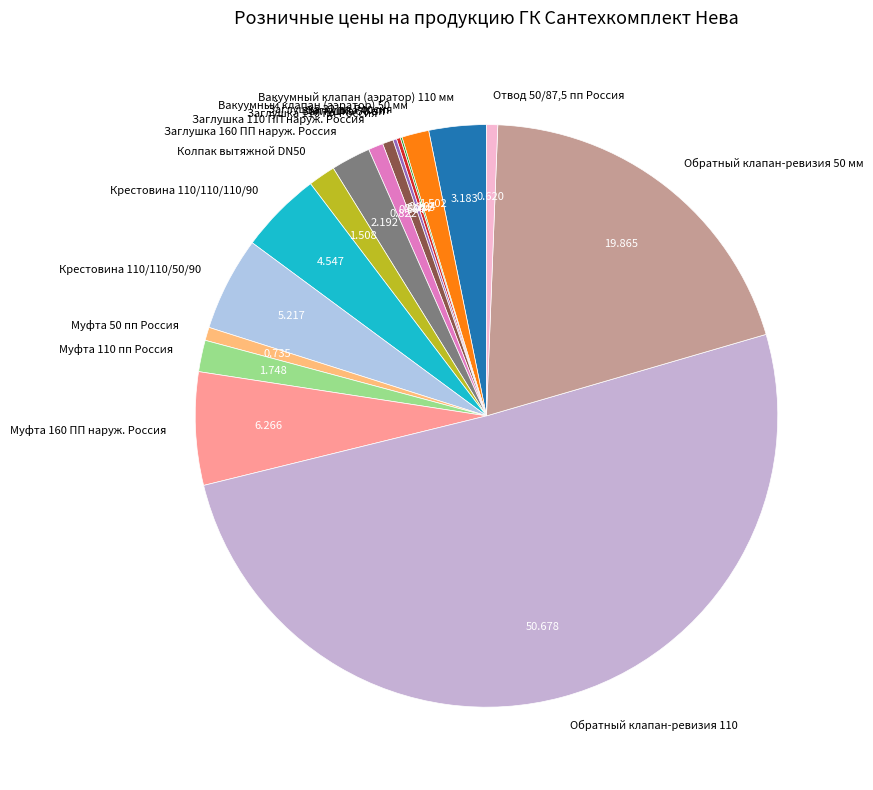

Is it true that Заглушка 110 ПП наруж. Россия is 1% of the pie?

True